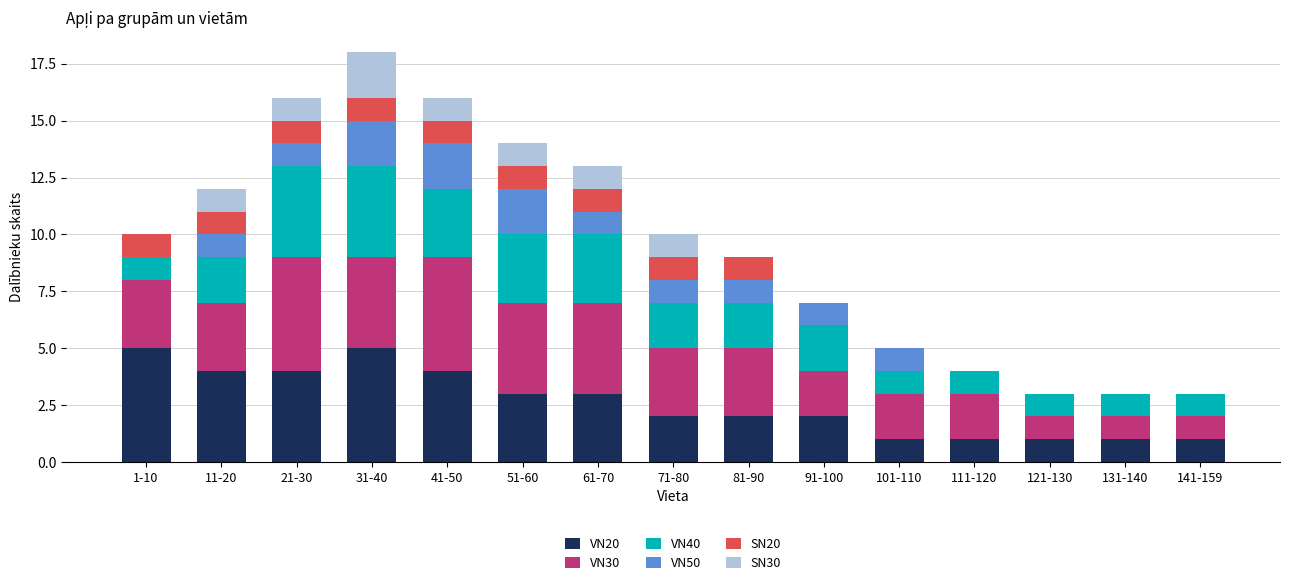

What is the total value across all series at 121-130?

3